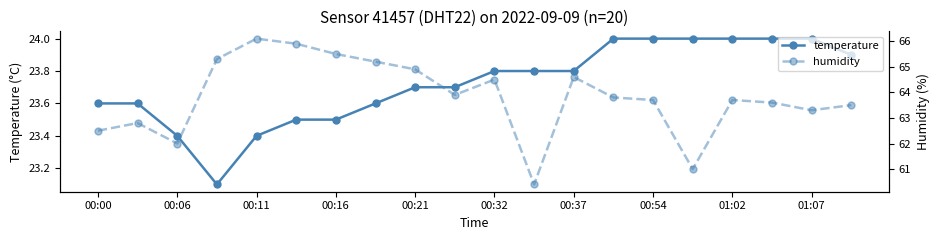

What is the approximate value of temperature at 00:11?

23.4